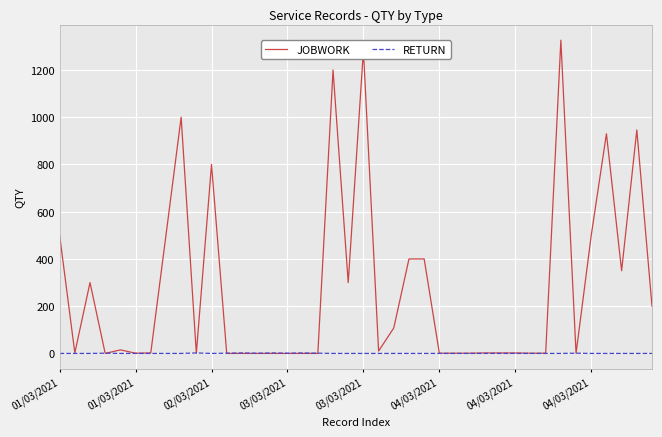

Which series has the widest spread of values?

JOBWORK